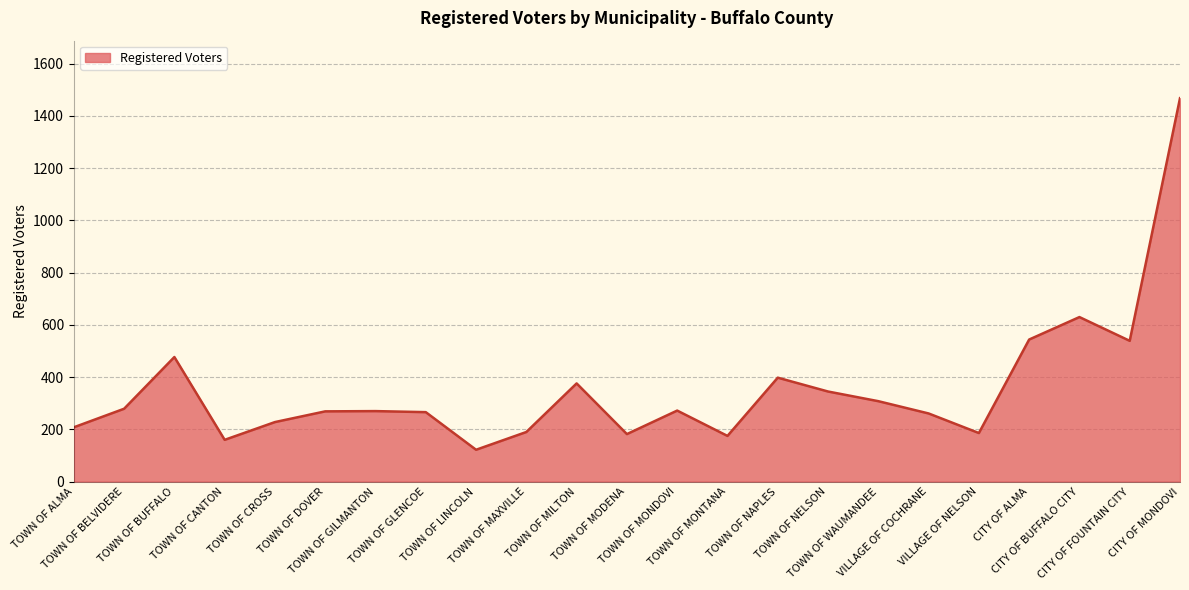

Is it true that the value at TOWN OF CANTON is 160?

True